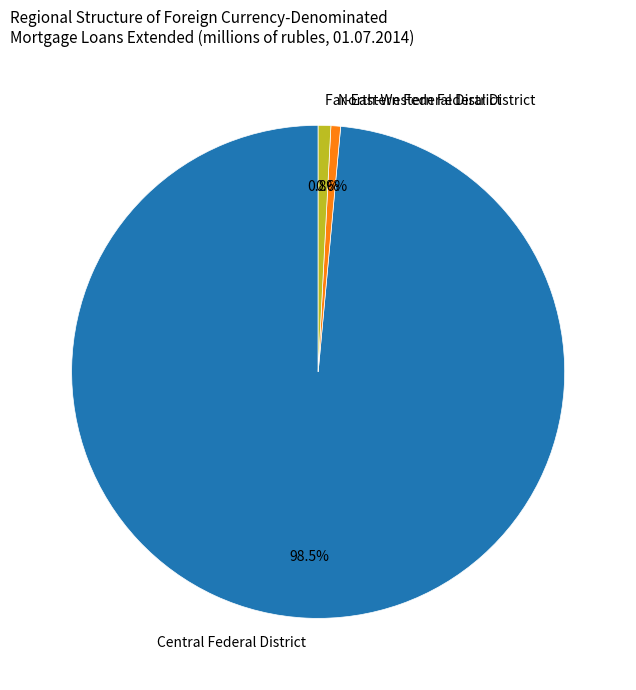

Which slice is the largest?

Central Federal District